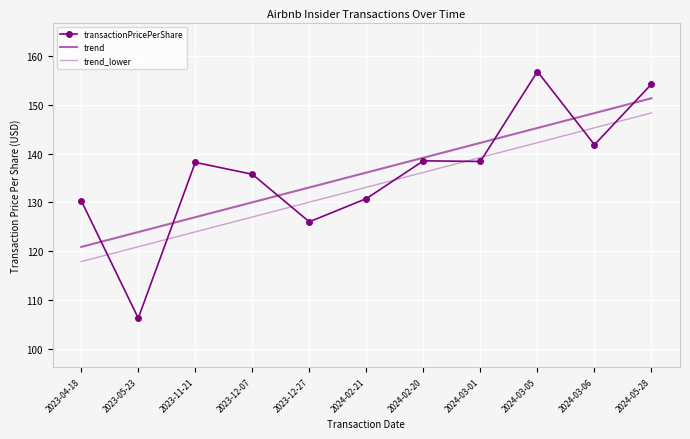

True or false: transactionPricePerShare and trend intersect in this chart.

True